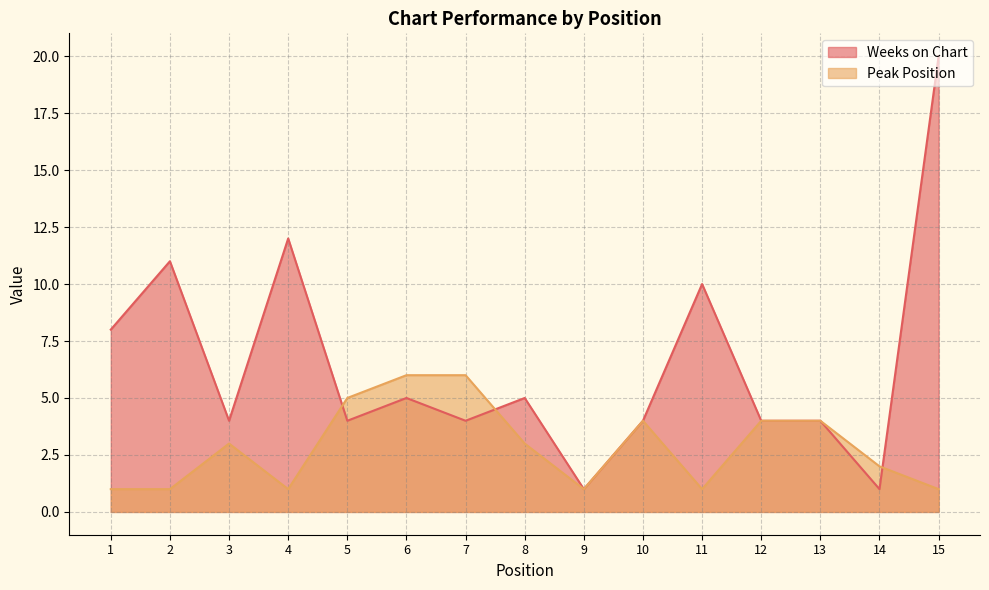

At which category is the sum across all series the highest?

15